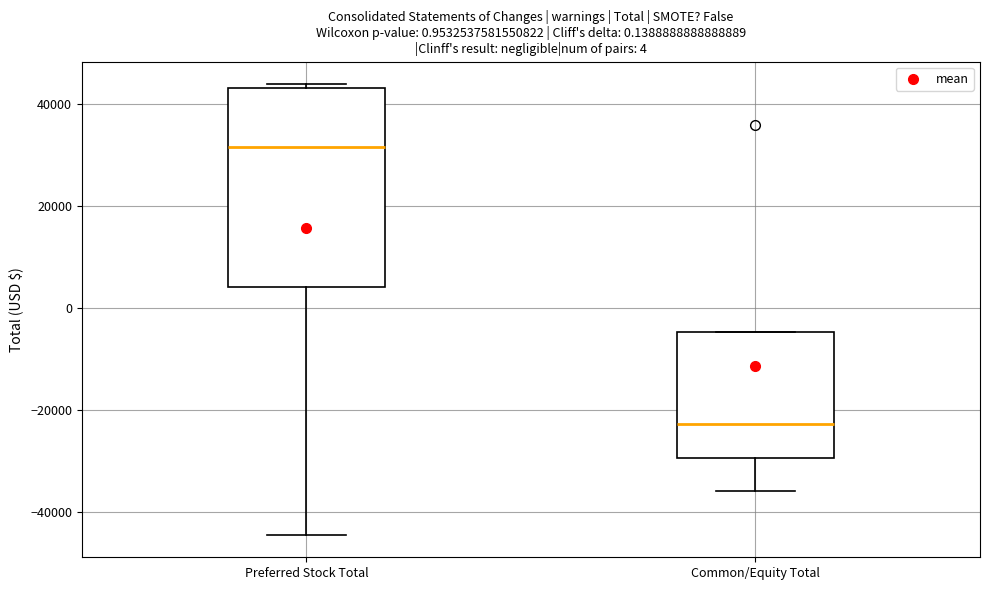

Reading left to right, transcribe this box plot: for each box, give where its median line is, the range the box spans, and where its two whiskers end, as read against the y-axis. The values are not printed on the chart, so give them approximately, as read against the axis.

Preferred Stock Total: median 32000, box 4000 to 44000, whiskers -44000 to 44000 (just above the box's upper edge)
Common/Equity Total: median -22000, box -30000 to -4000, whiskers -36000 to -4000